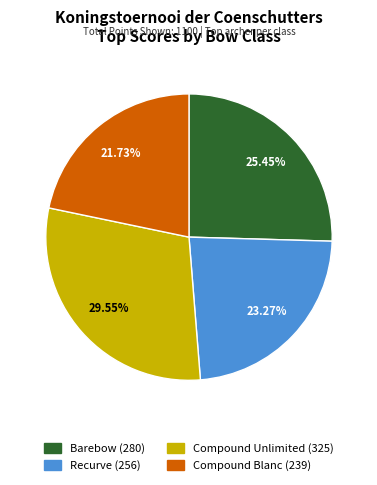

Which has a higher value, Barebow (280) or Compound Blanc (239)?

Barebow (280)